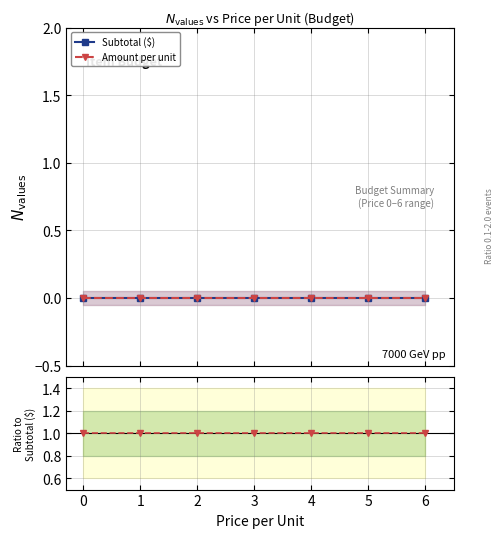

True or false: Subtotal ($) and Amount per unit intersect in this chart.

False